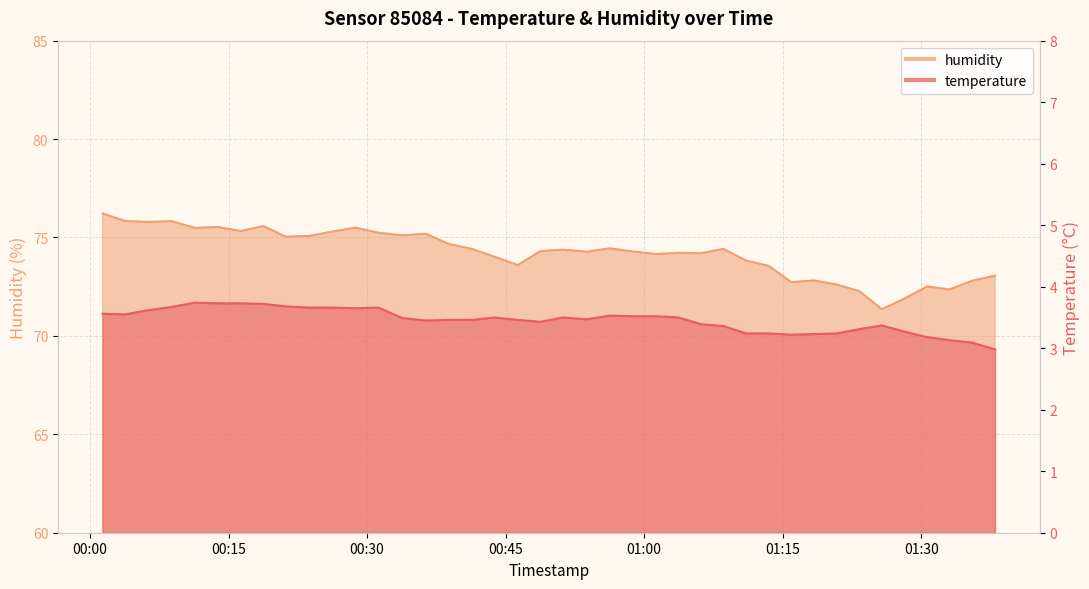

True or false: temperature and humidity intersect in this chart.

False